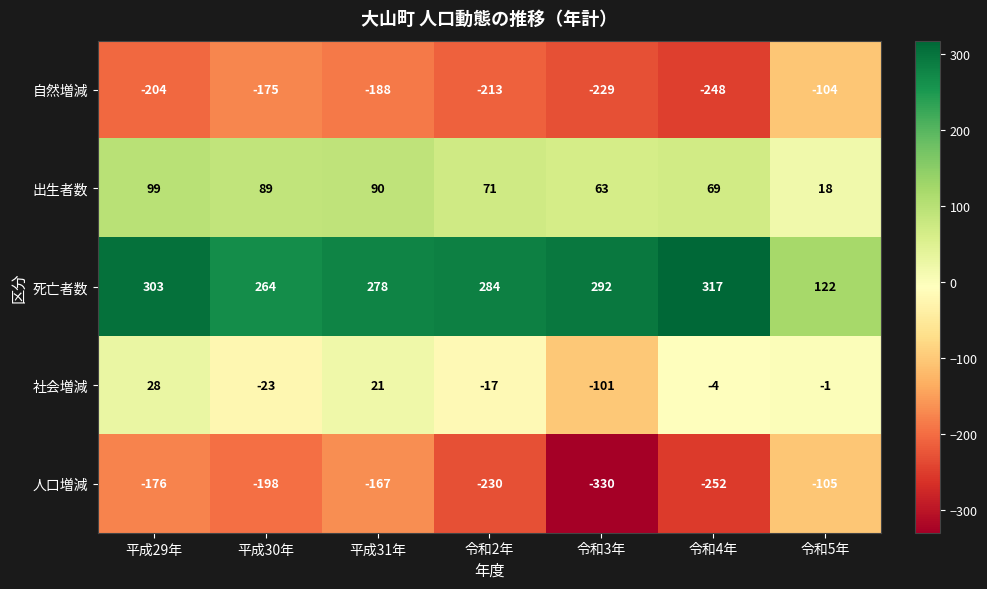

Which series changed the most between 令和3年 and 令和5年?

人口増減